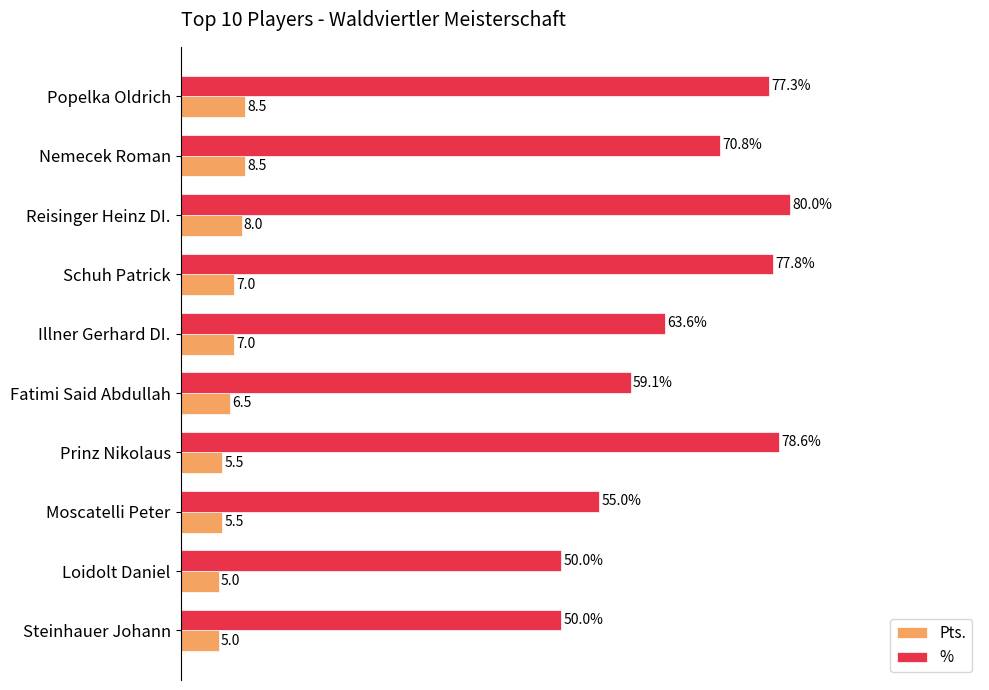

Is the value of % at Loidolt Daniel greater than the value of Pts. at Illner Gerhard DI.?

Yes